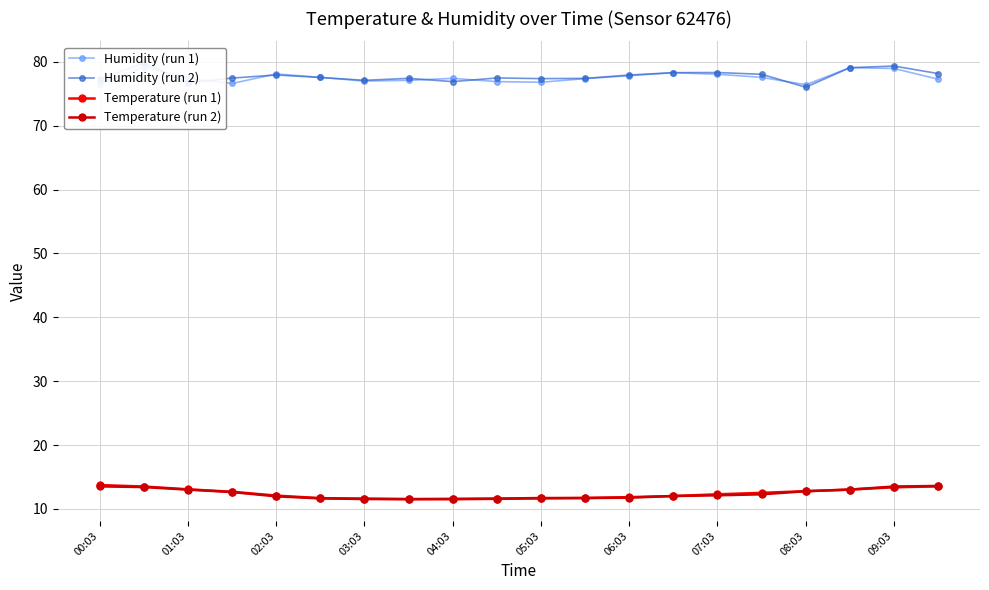

True or false: Humidity (run 1) and Humidity (run 2) cross at least once.

True